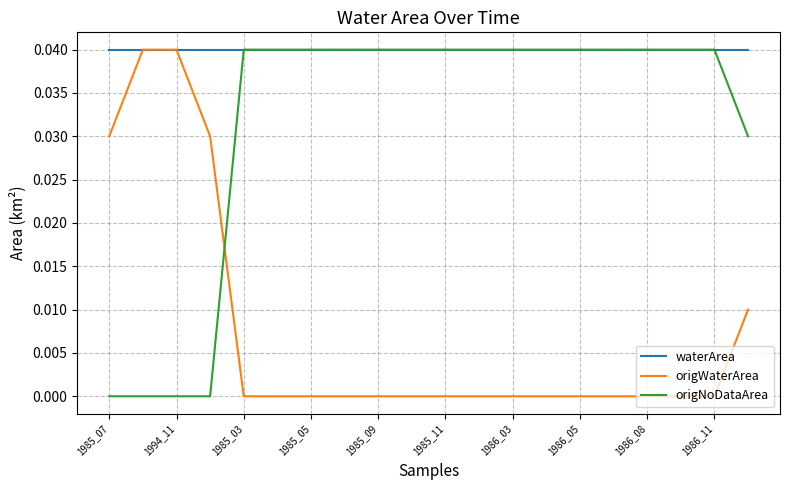

How many intersections are there between origNoDataArea and origWaterArea?

1